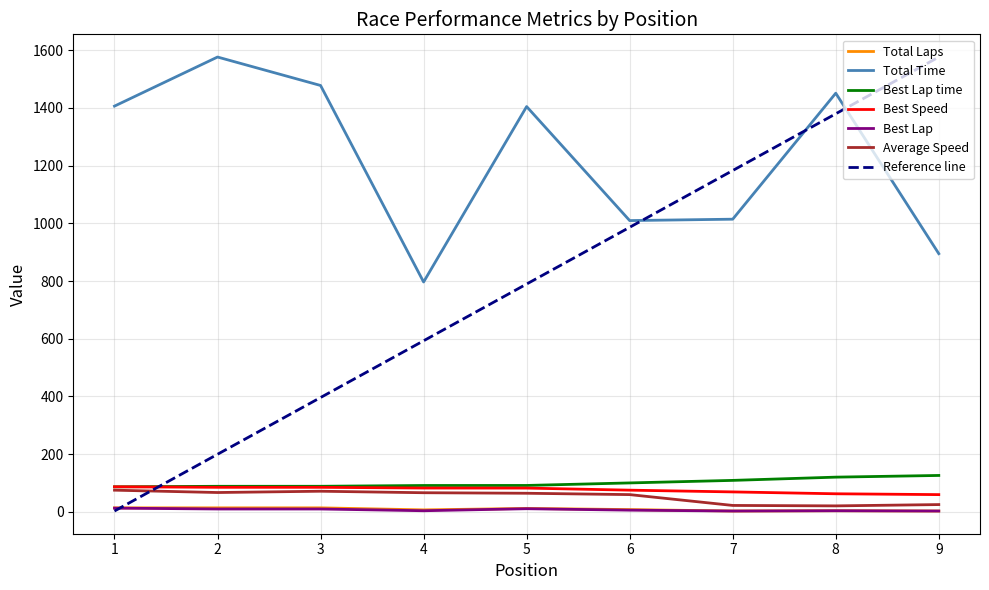

Between 6 and 2, which is larger?

2